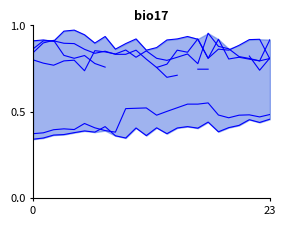

How many   2.815 values are between 0 and 1?

24